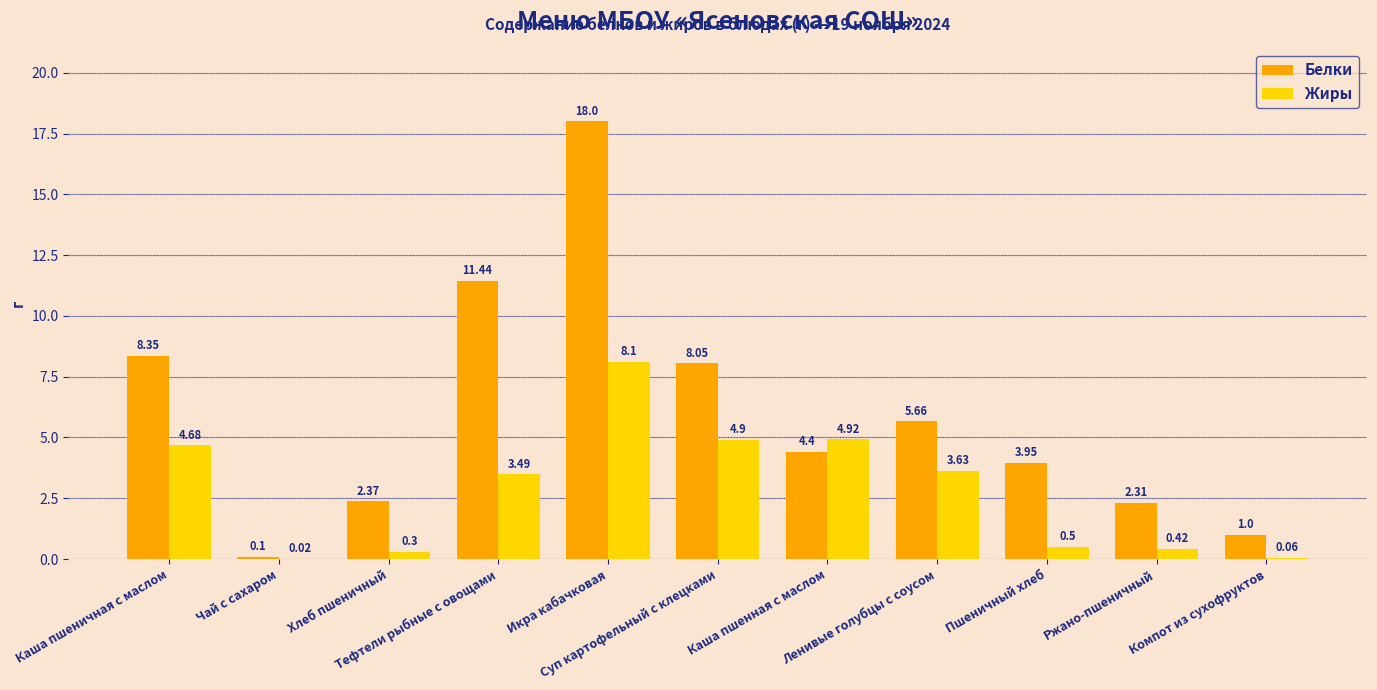

Which category has the highest value across all series?

Икра кабачковая